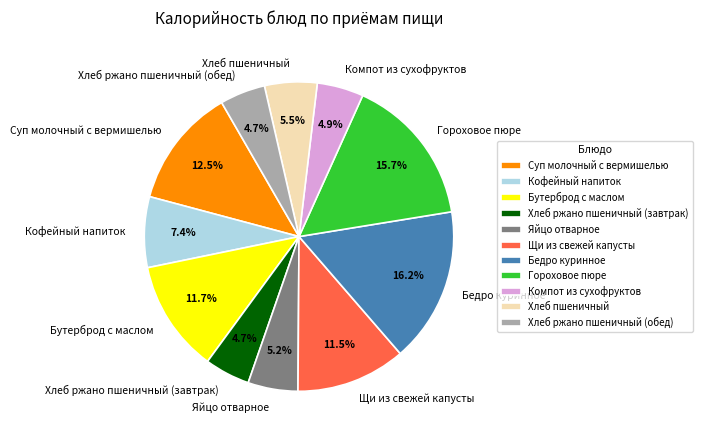

Does Щи из свежей капусты represent more than half of the total?

No